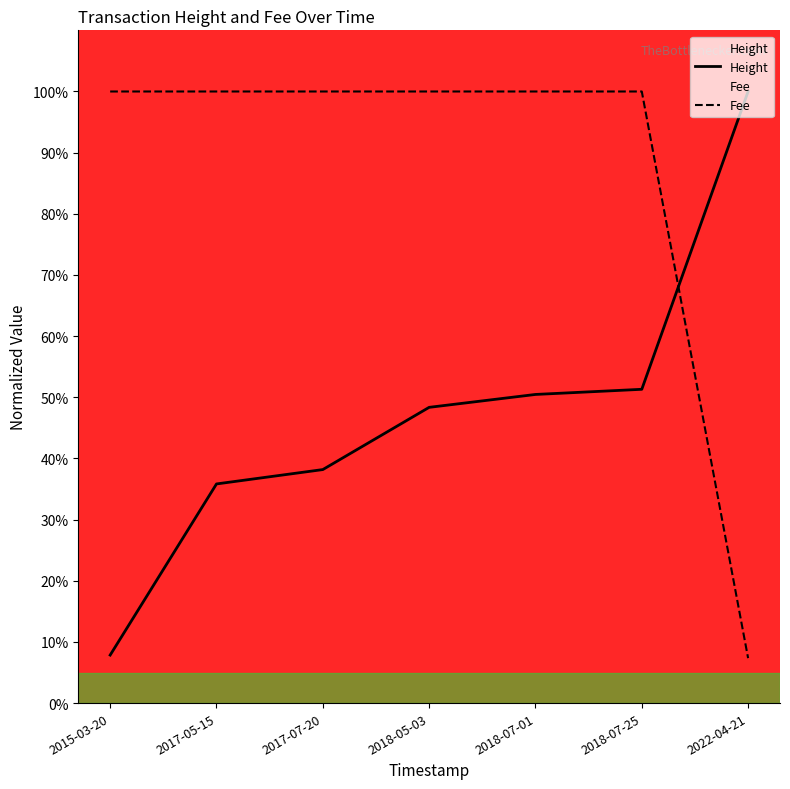

What is the sum of all Height values?

332.0